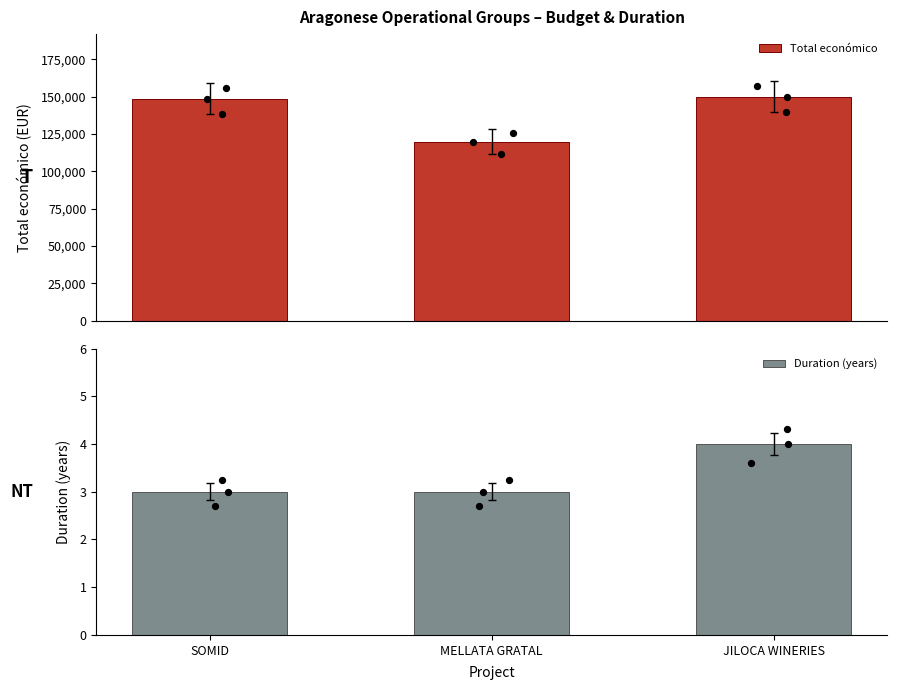

Which series contains the highest Y value?

Total económico